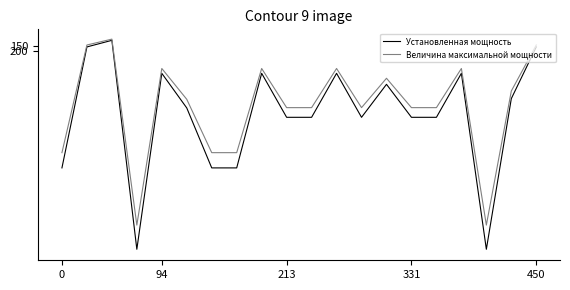

List the series in order of their peak value, lowest first.

Величина максимальной мощности, Установленная мощность